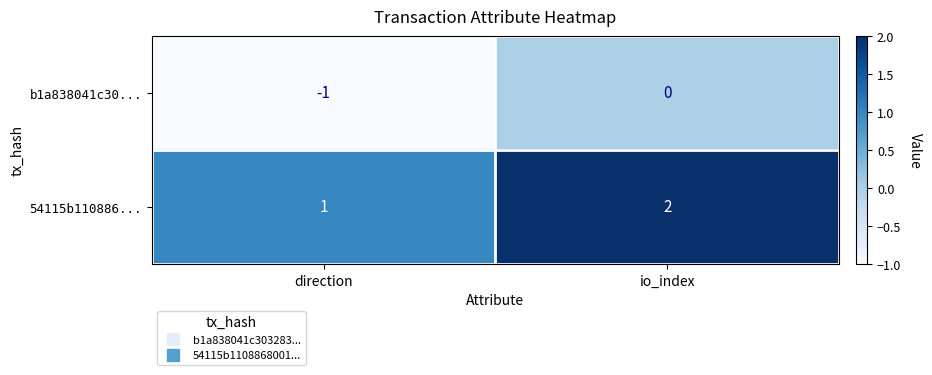

What is the spread (max minus min) of values at io_index?

2